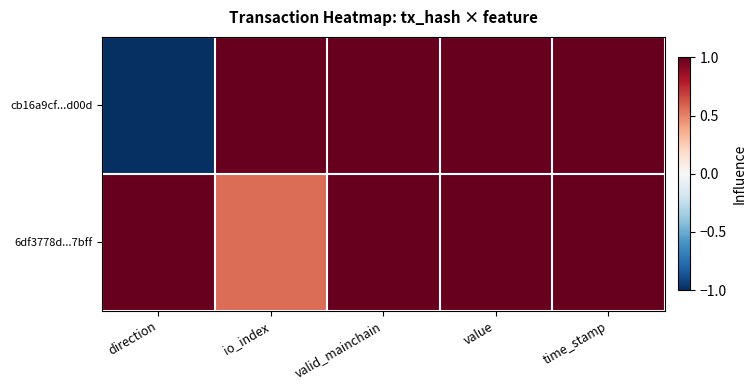

At how many categories does at least one series exceed 0?

5